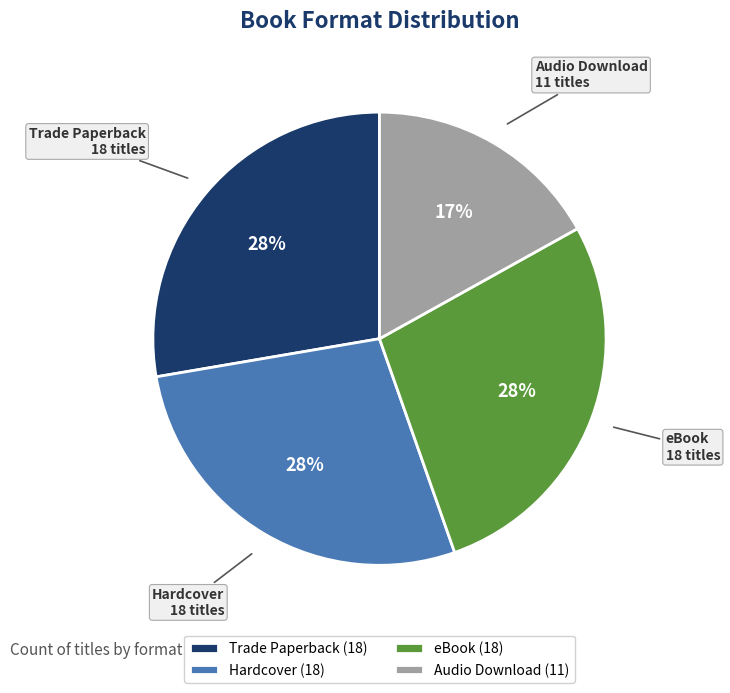

Do Hardcover and Trade Paperback together represent more than half of the pie?

Yes